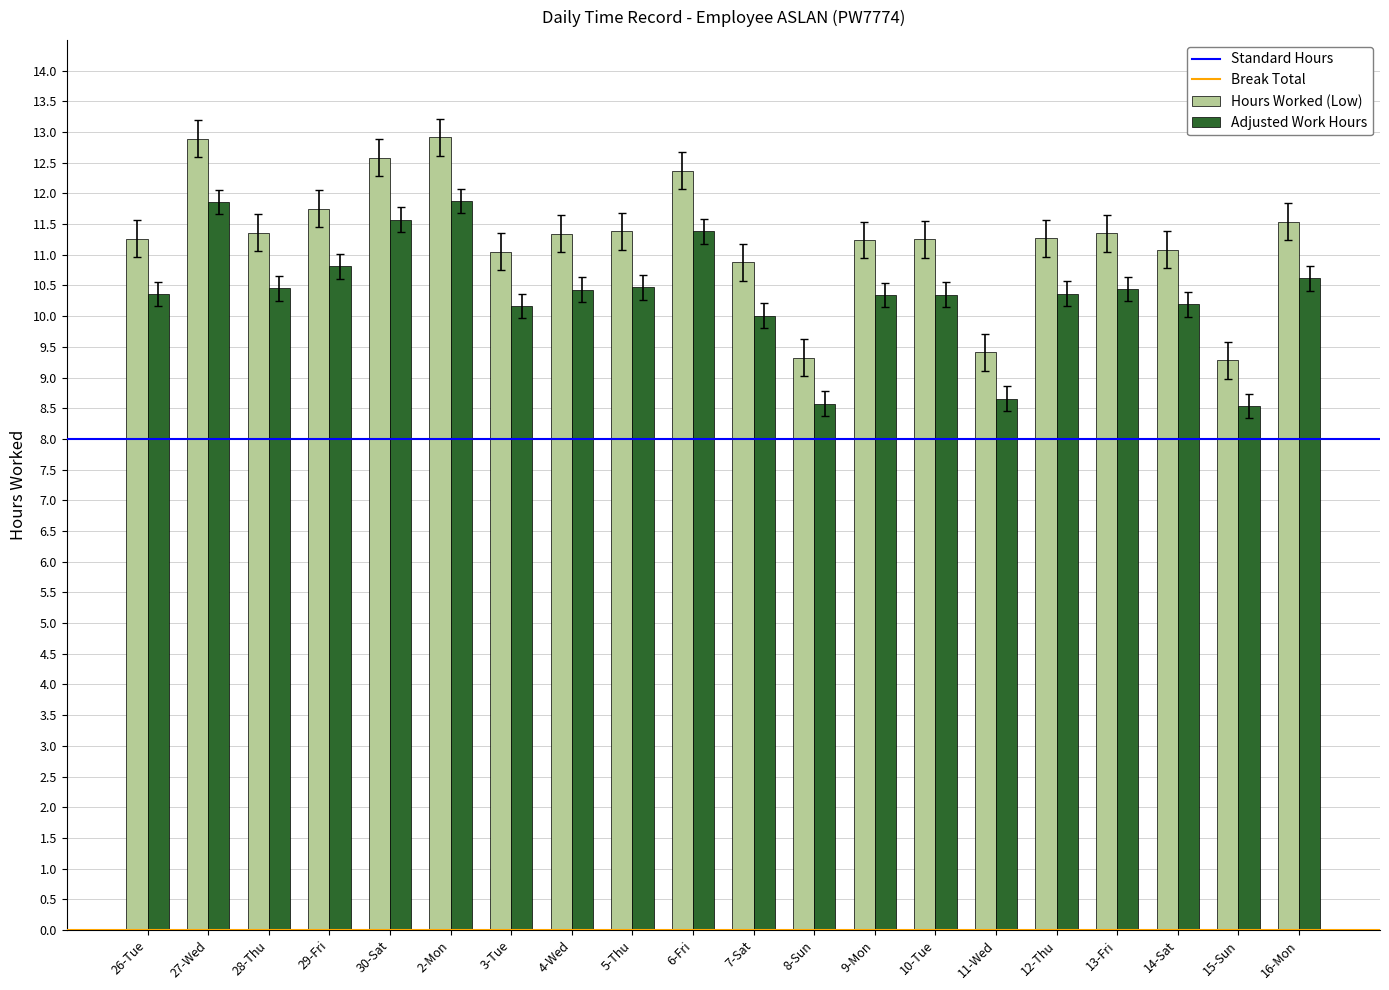

Which series changed the most between 2-Mon and 8-Sun?

Hours Worked (Low)